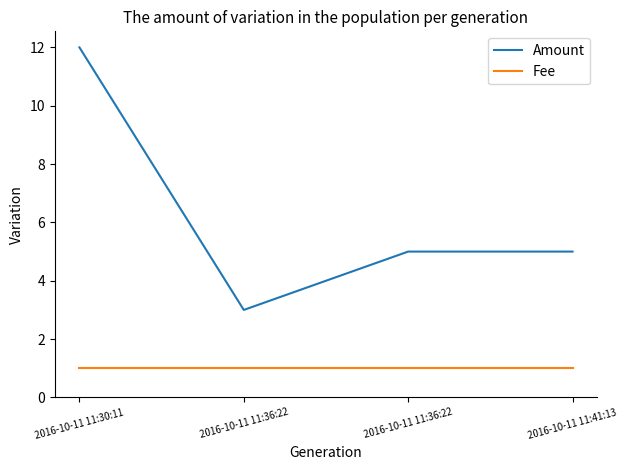

At which label does Amount first exceed 5?

2016-10-11 11:30:11